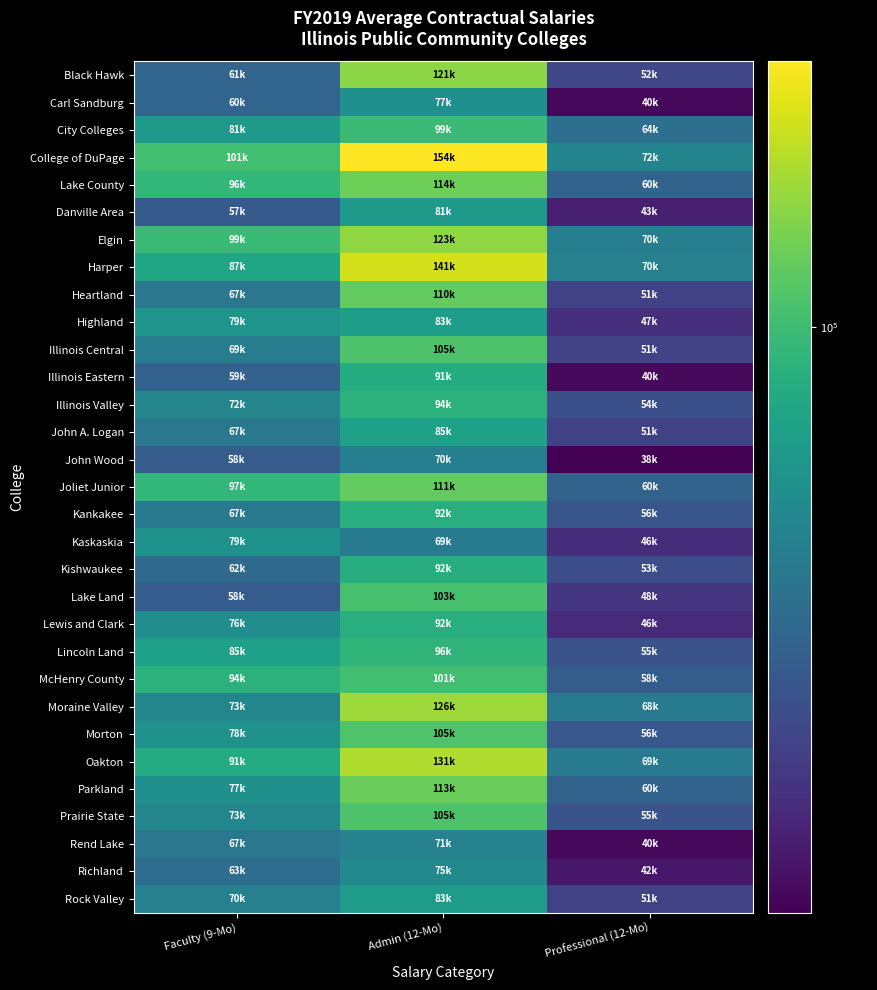

Count the number of categories in the chart.

3